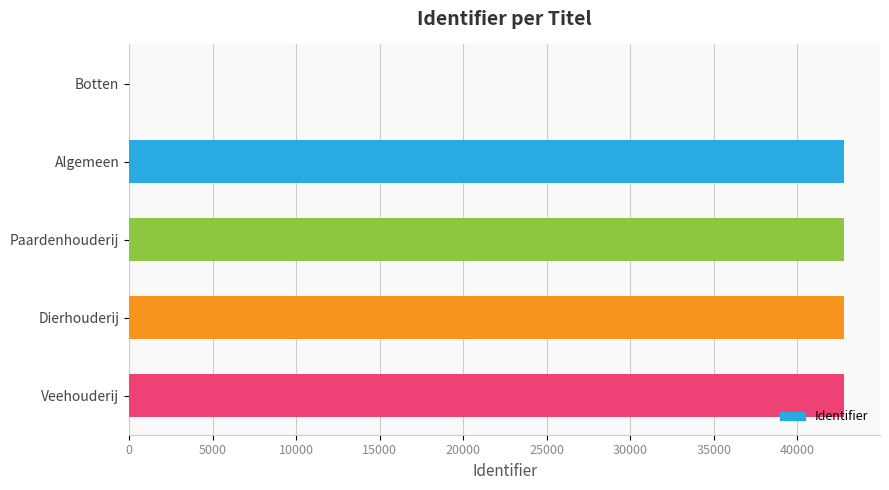

Where is the data nearest to the value 21407?

Algemeen